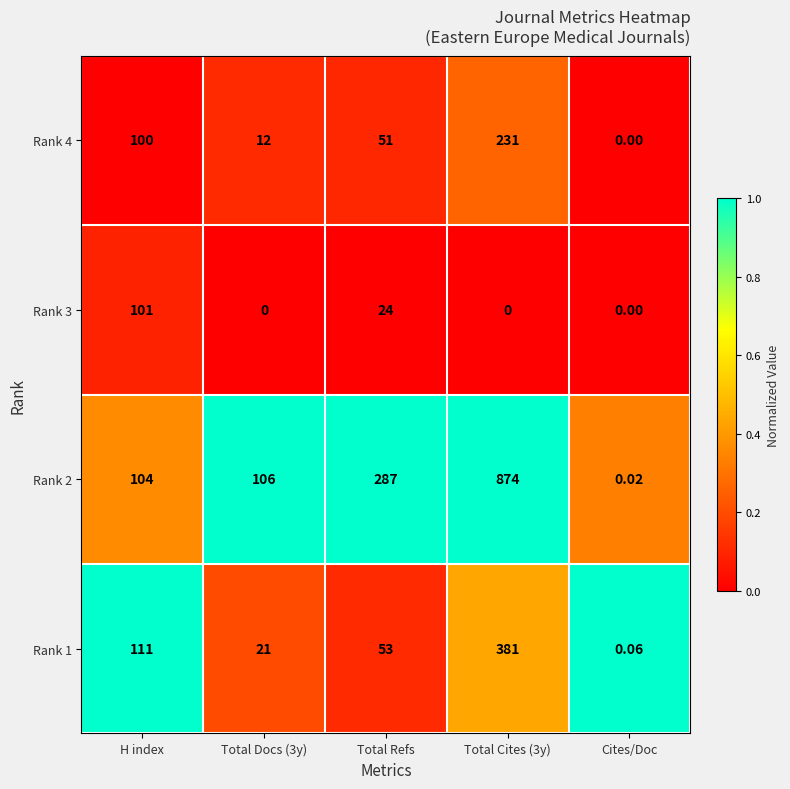

Rank the series by their maximum value, from lowest to highest.

Rank 3, Rank 4, Rank 1, Rank 2